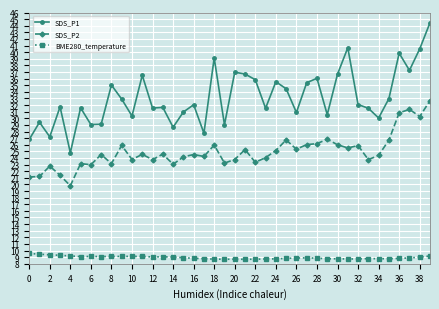

How many categories are shown in the chart?

40